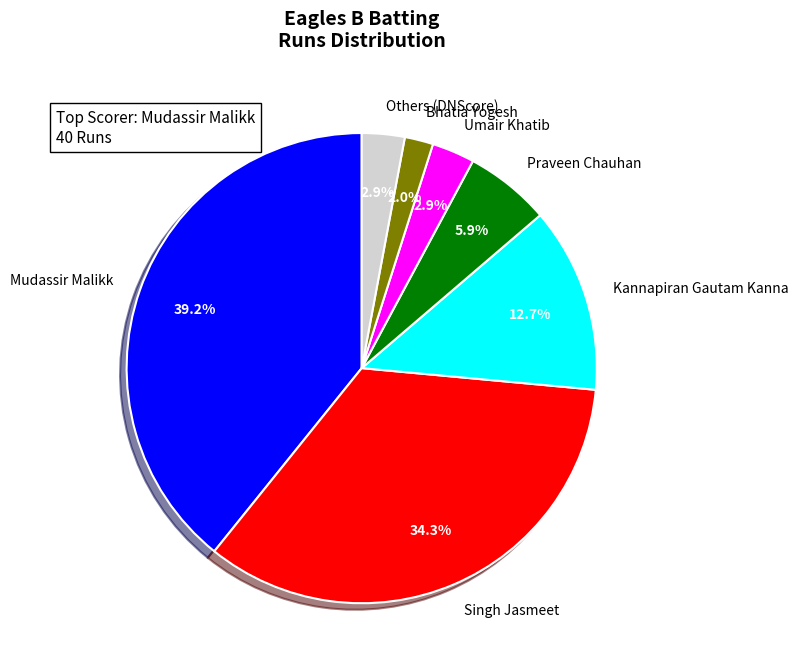

Does Bhatia Yogesh represent more than half of the total?

No